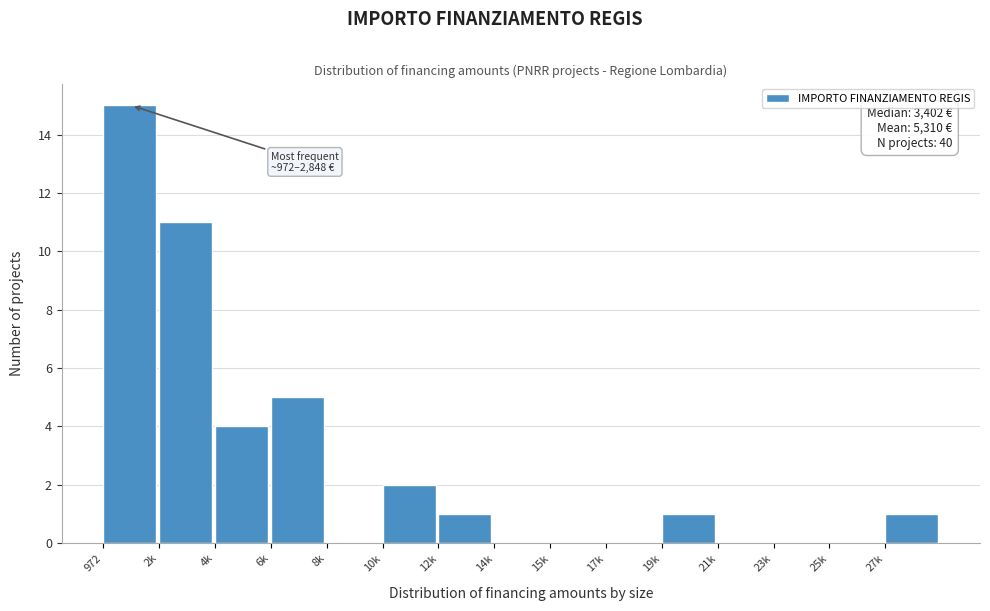

Reading left to right, list all the values displayed in this chart.

972=15	2k=11	4k=4	6k=5	8k=0	10k=2	12k=1	14k=0	15k=0	17k=0	19k=1	21k=0	23k=0	25k=0	27k=1